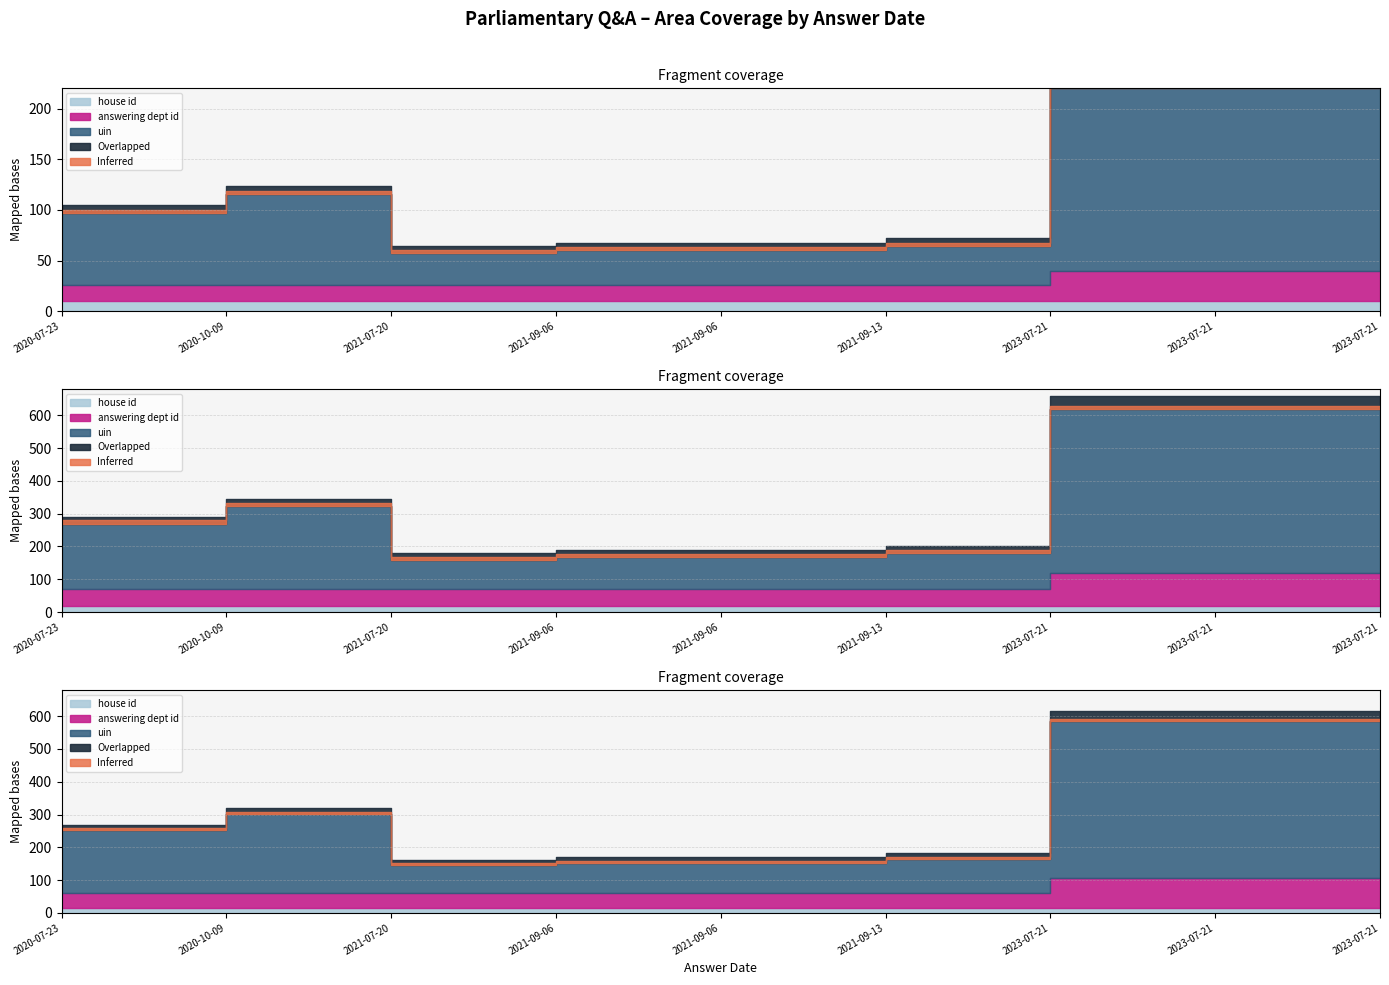

What is the smallest value displayed?

1